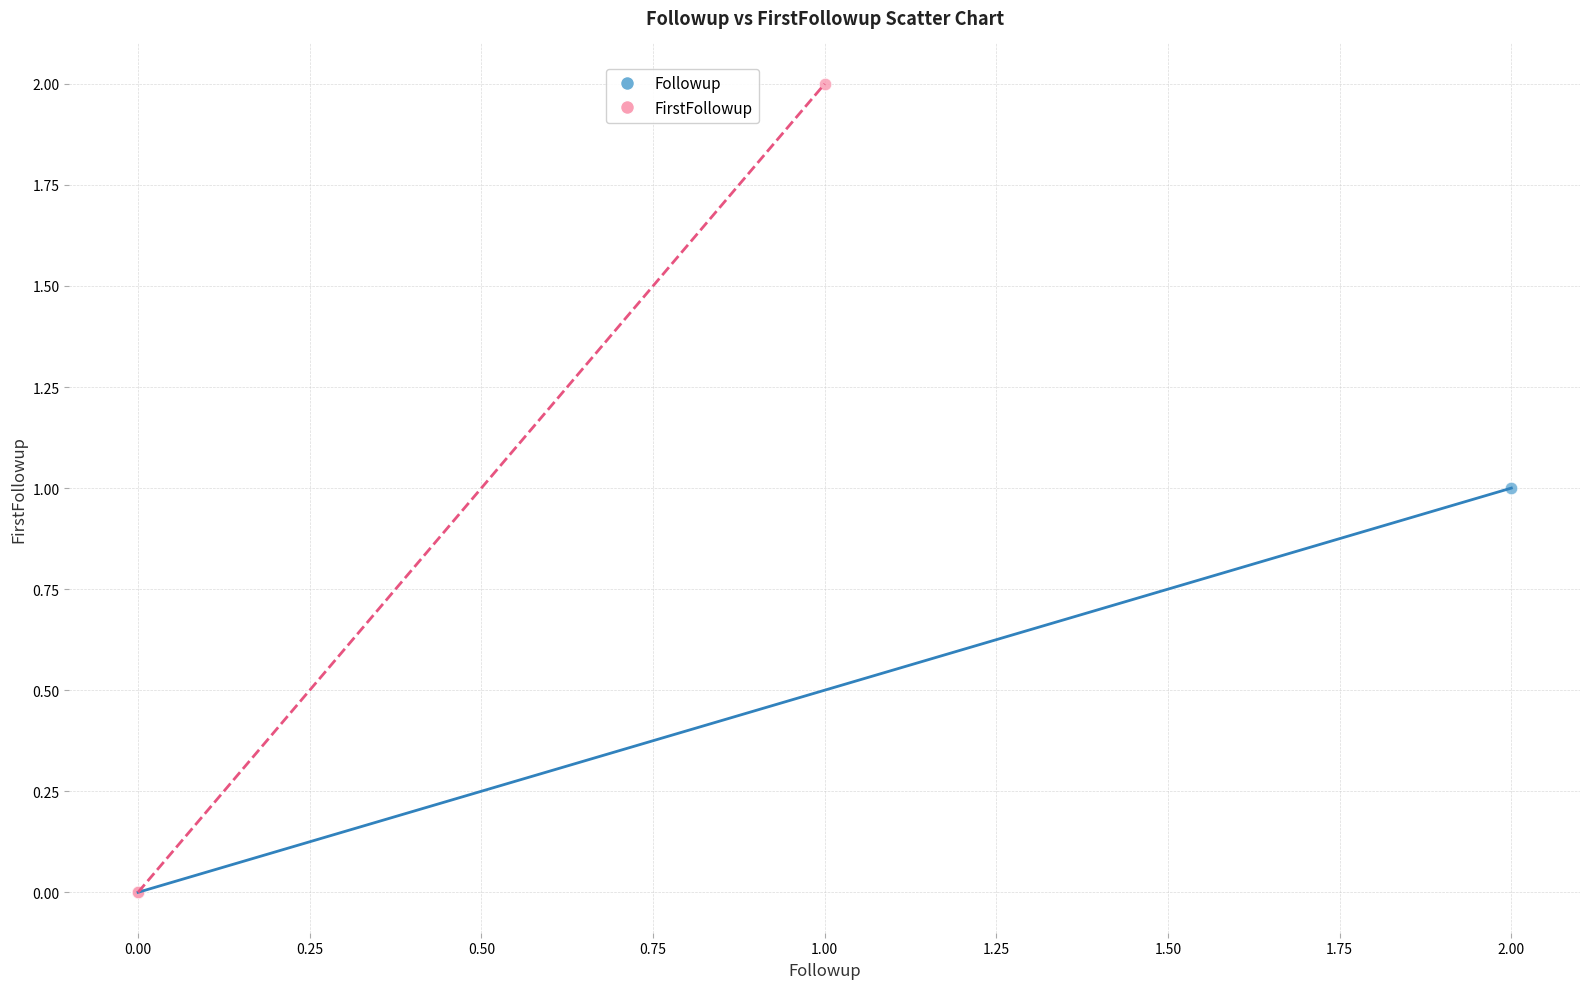

What are all the series names shown in the legend?

Followup, FirstFollowup